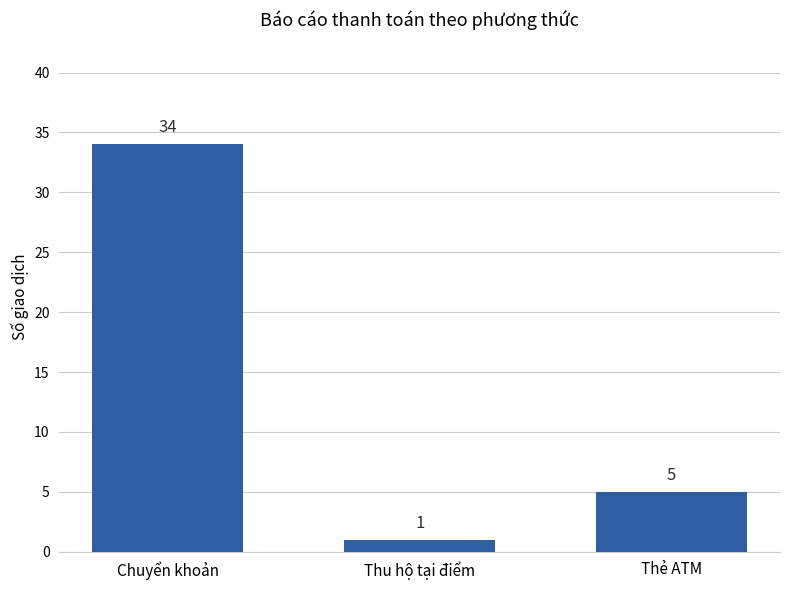

List the labels in order of value, largest first.

Chuyển khoản, Thẻ ATM, Thu hộ tại điểm